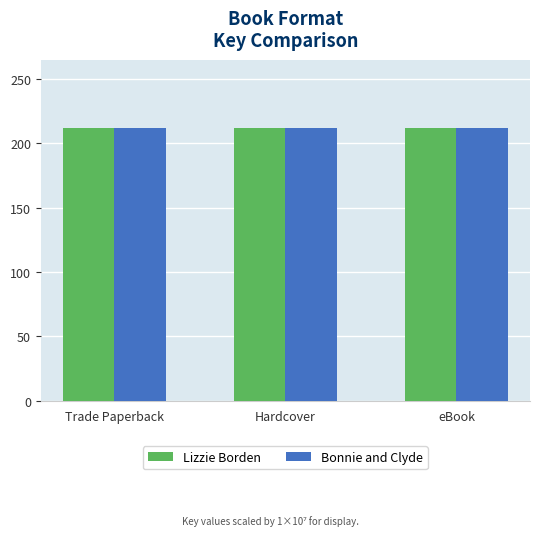

The value of Lizzie Borden at eBook is 211.8. True or false?

True